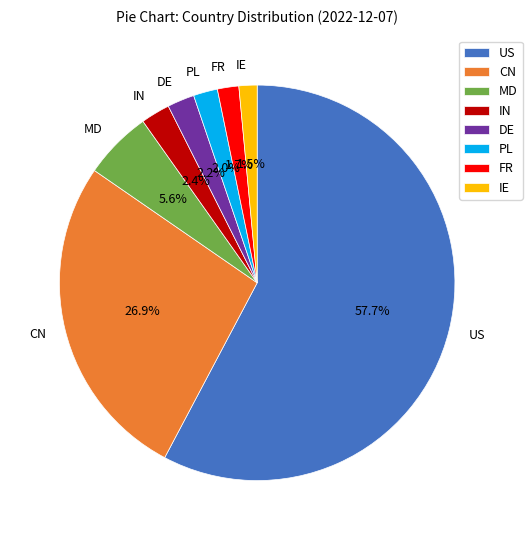

Combined, what portion of the pie is DE and IE?

3.7%